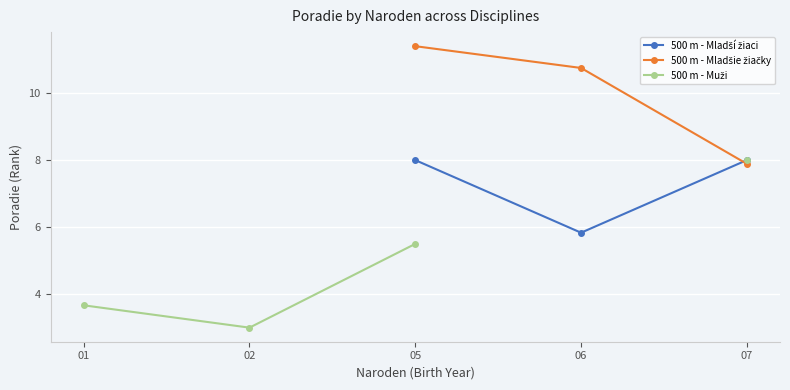

True or false: 500 m - Muži and 500 m - Mladšie žiačky cross at least once.

False